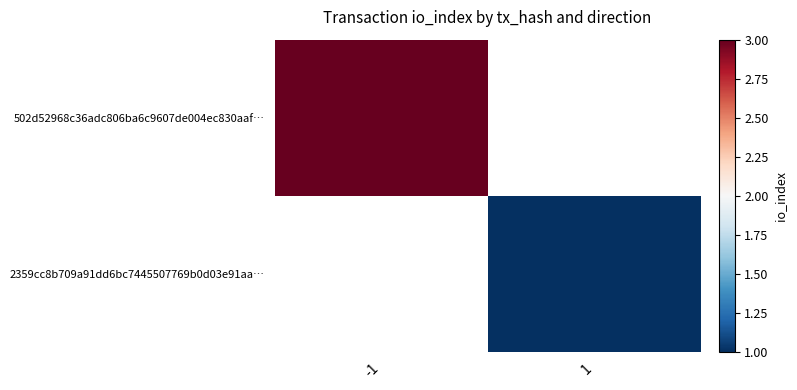

Which series has the widest spread of values?

502d52968c36adc806ba6c9607de004ec830aaf…